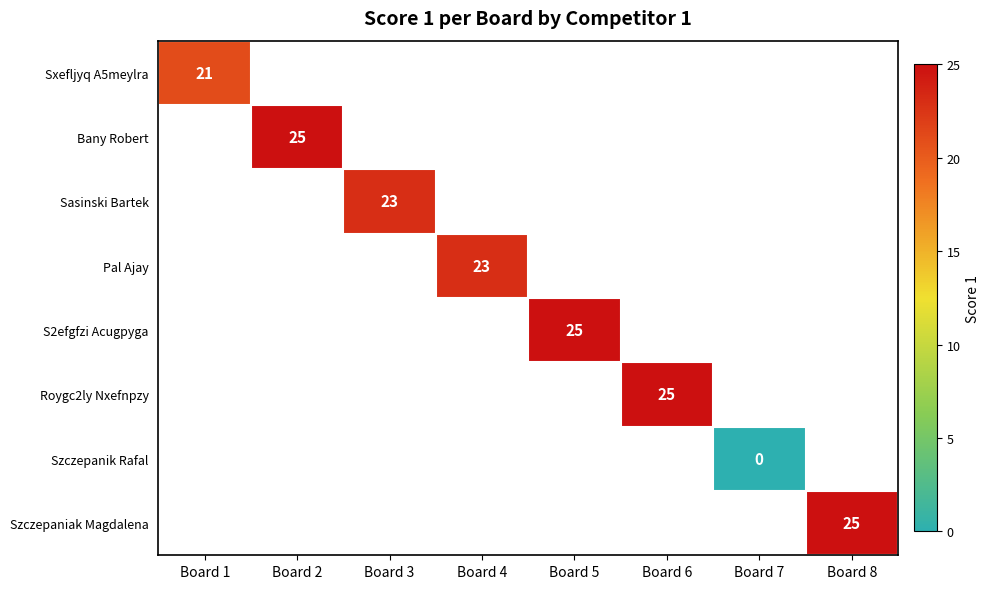

What is the maximum value shown in the chart?

25.0